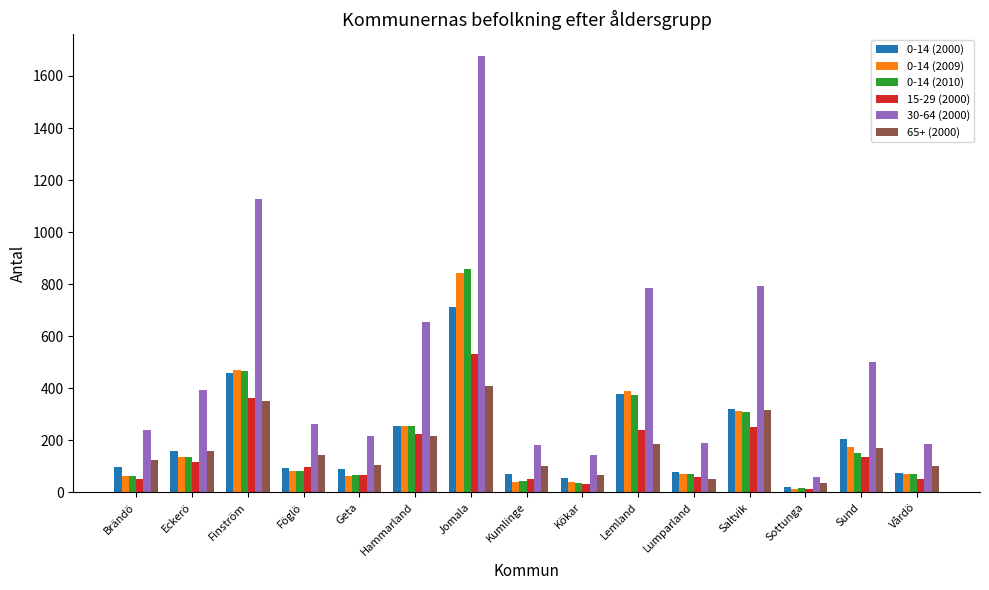

Count the number of data series in this chart.

6